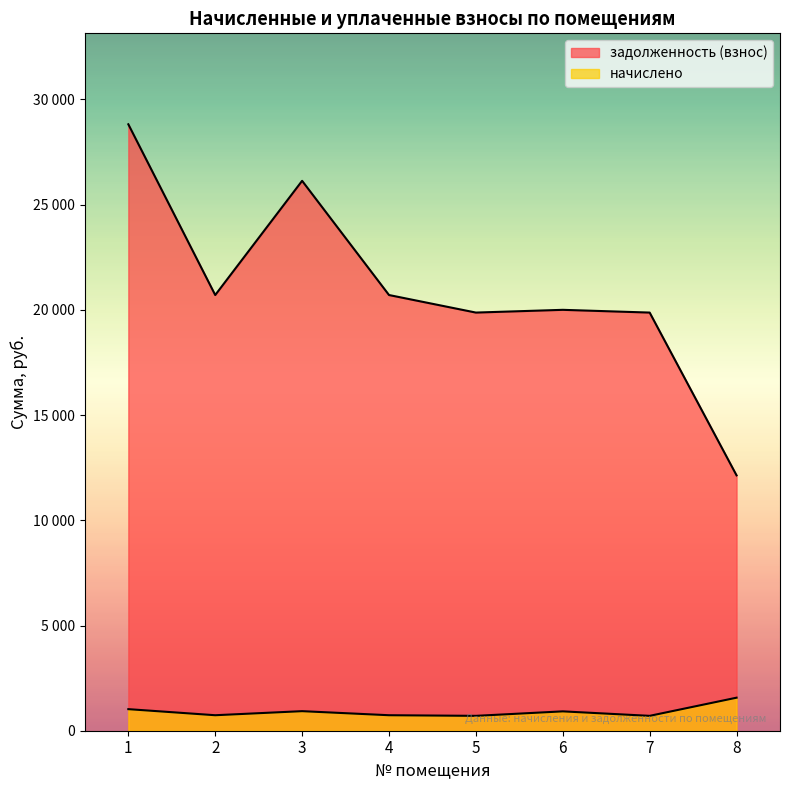

Which label corresponds to the largest value in the chart?

1